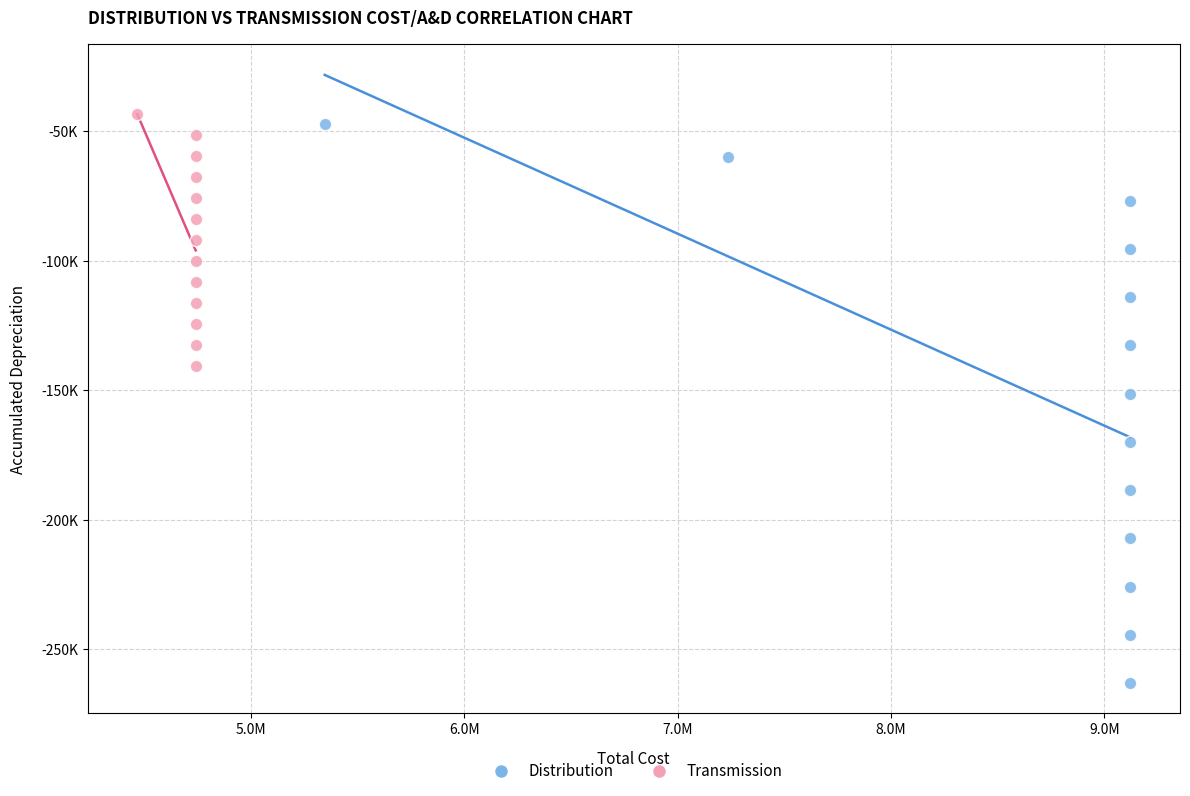

Which series contains the highest Y value?

Transmission